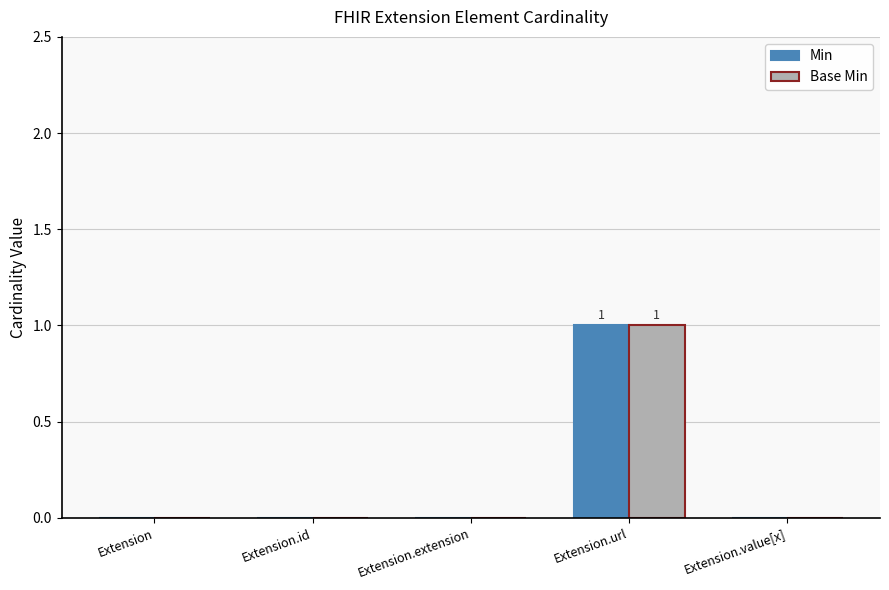

What is the difference between the Base Min values at Extension.url and Extension.value[x]?

1